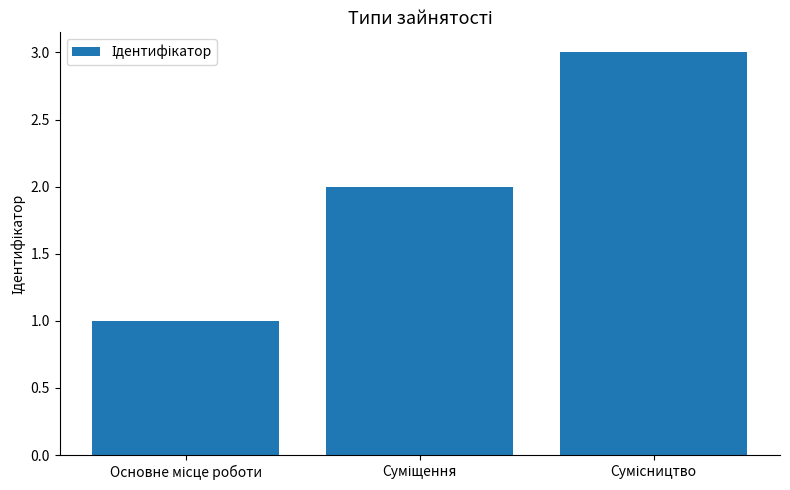

What is the sum of all values?

6